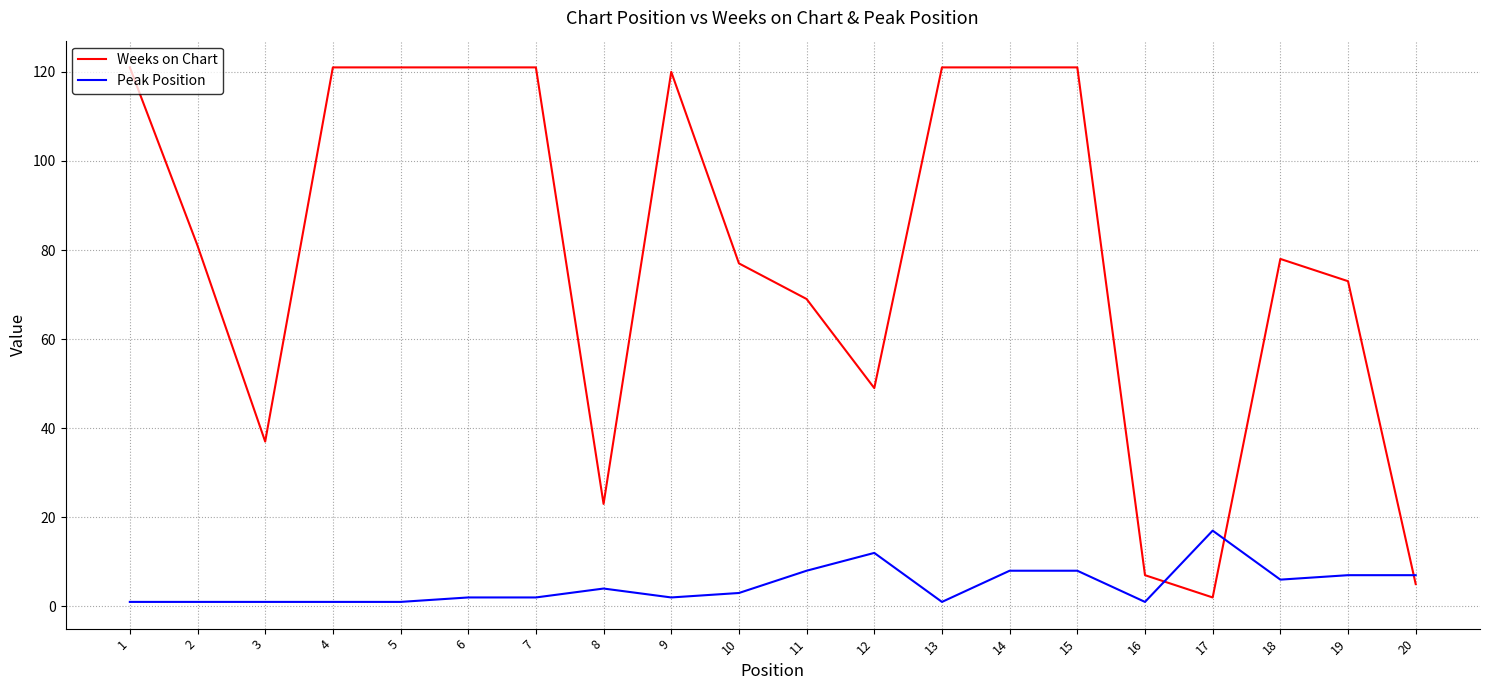

Which series ends up on top after the final intersection of Peak Position and Weeks on Chart?

Peak Position